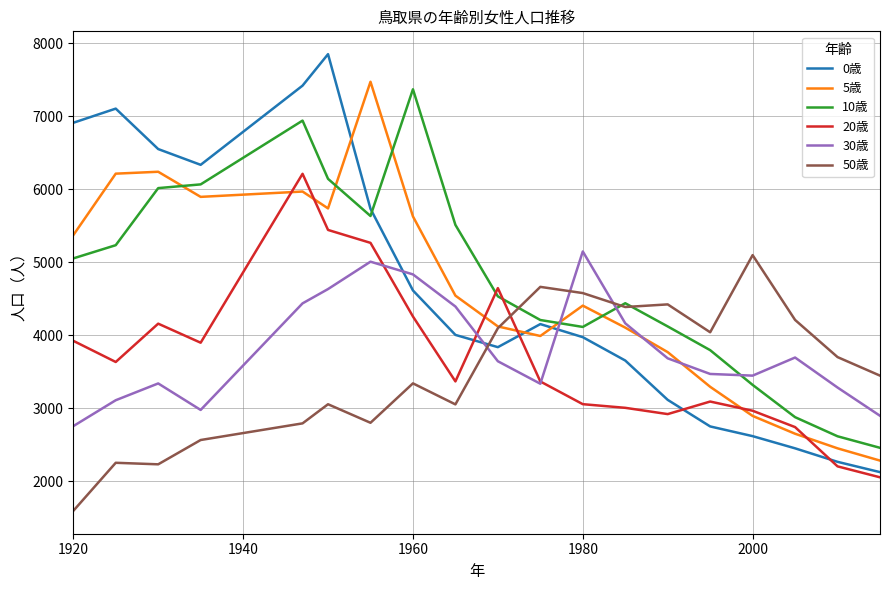

True or false: 5歳 and 20歳 cross at least once.

True